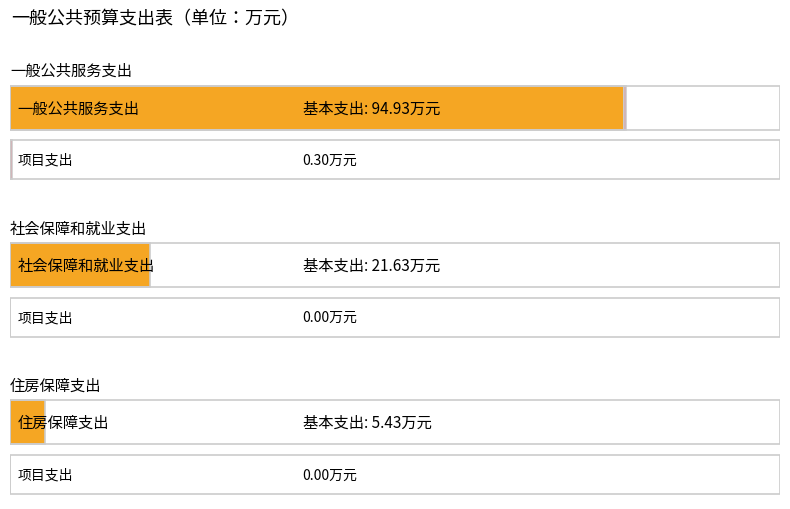

Rank the series by their maximum value, from highest to lowest.

基本支出, 项目支出